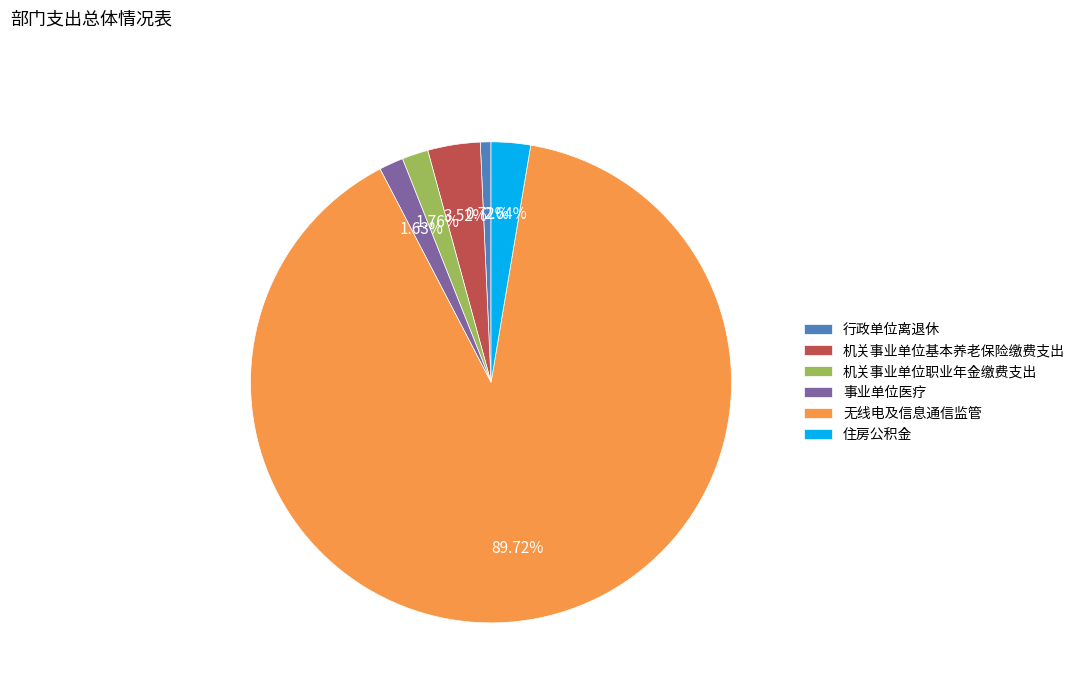

Which slice represents more than half of the pie?

无线电及信息通信监管